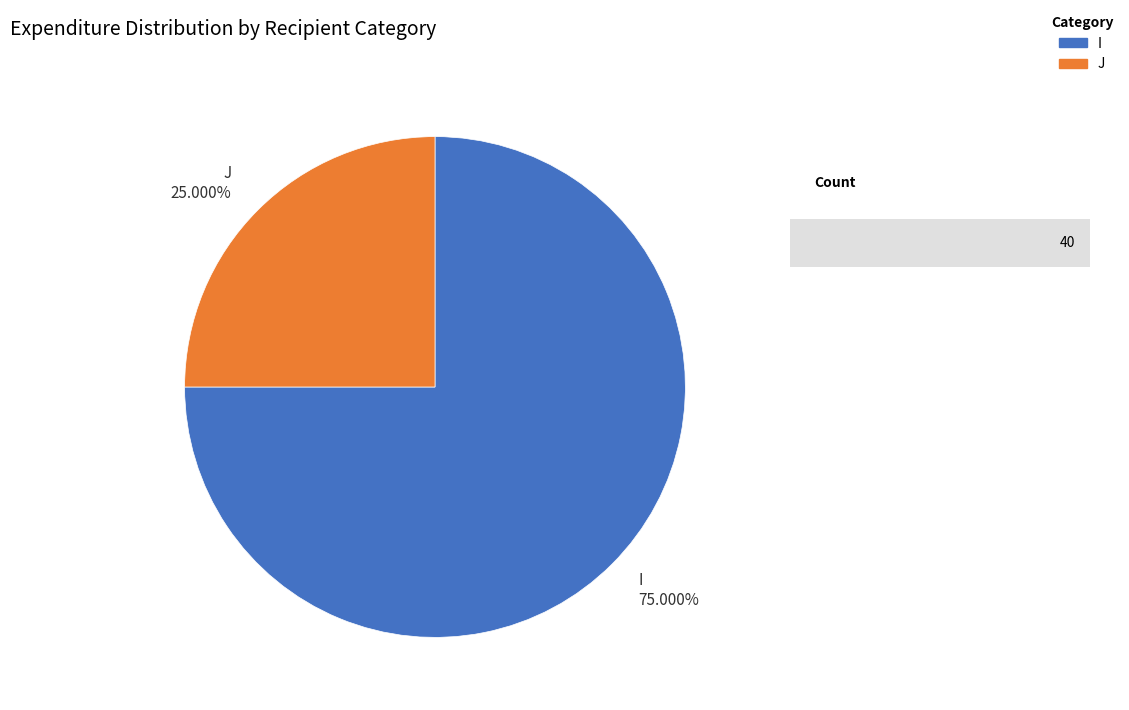

Which category has the smallest portion of the pie?

J